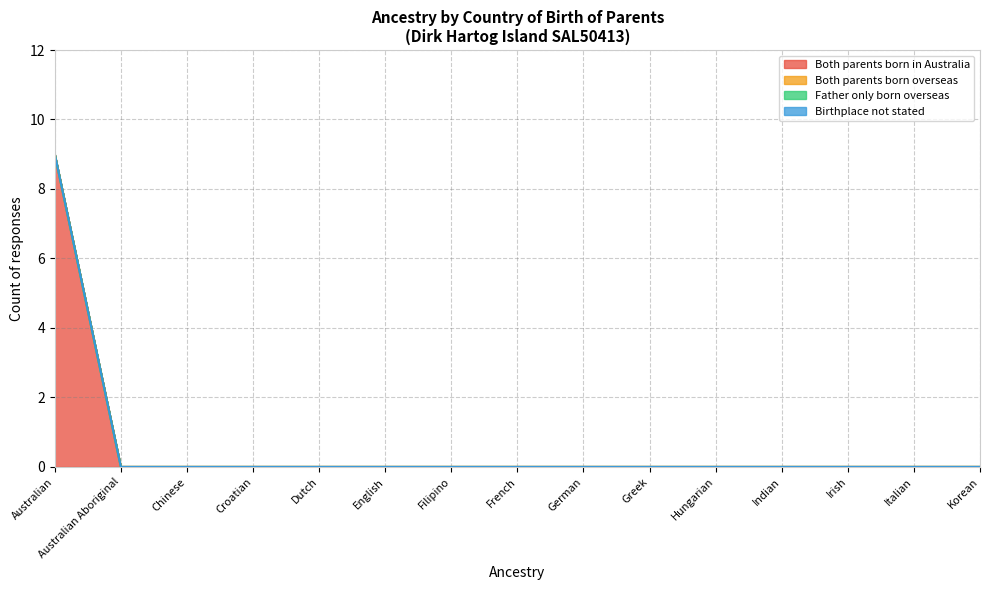

True or false: Father only born overseas and Both parents born in Australia intersect in this chart.

False